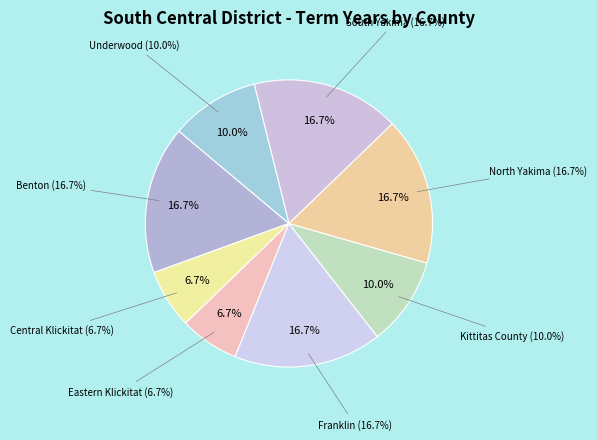

Which category has the biggest portion of the pie?

Benton